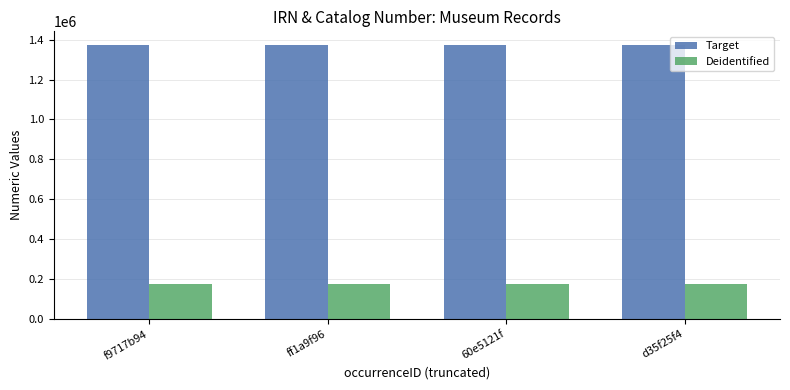

What is the difference between the highest and lowest values at d35f25f4?

1196728